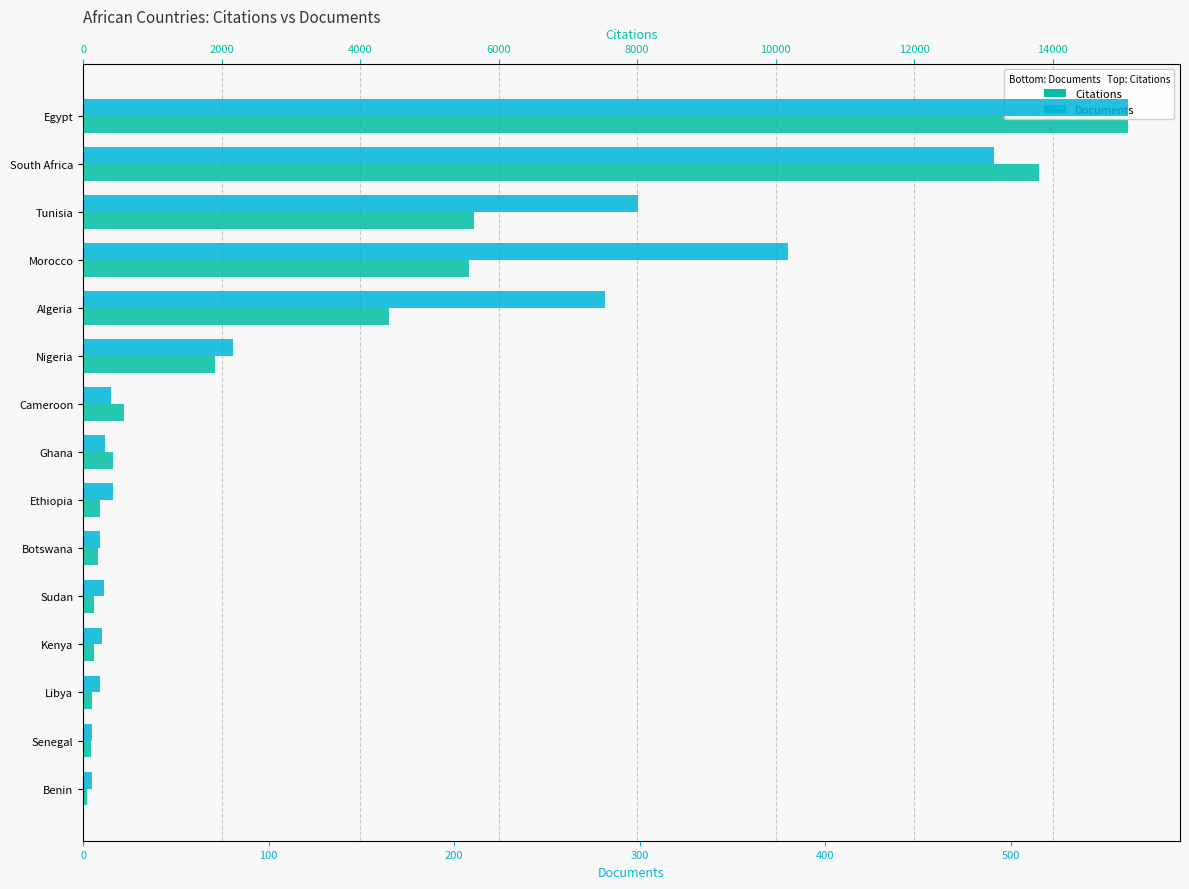

What is the difference between the maximum and minimum values in the Citations series?

15032